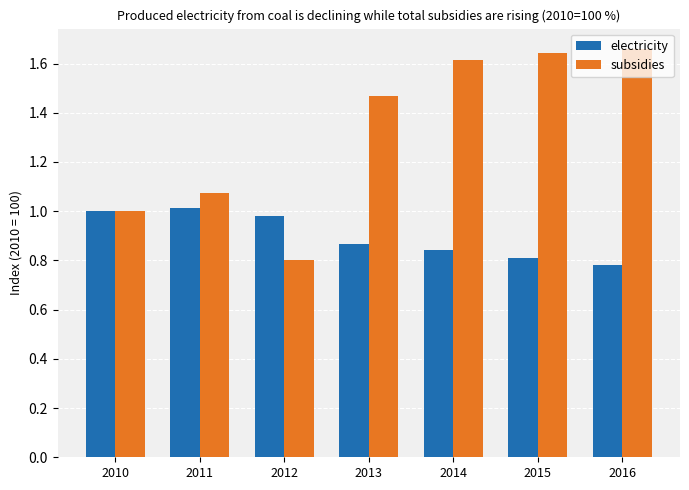

Rank the categories by subsidies value from highest to lowest.

2016, 2015, 2014, 2013, 2011, 2010, 2012